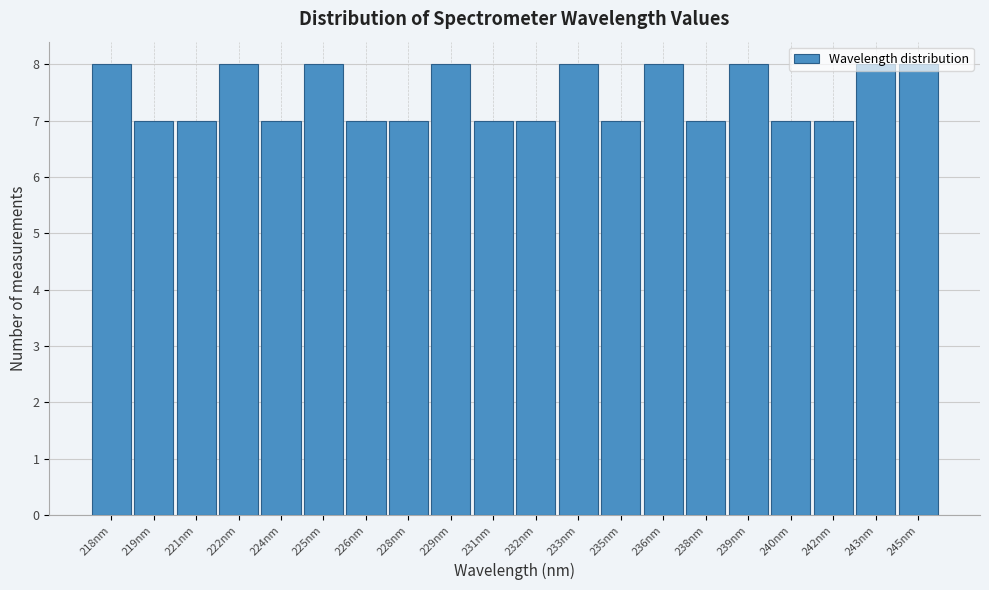

What is the label of the 4th bar from the right?

240nm